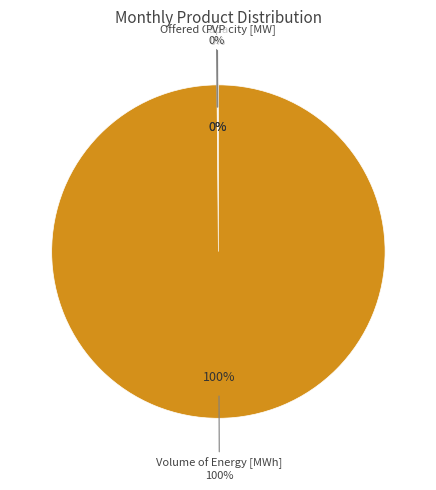

What is the smallest slice in the pie chart?

Monthly Peak Offered Capacity [MW]